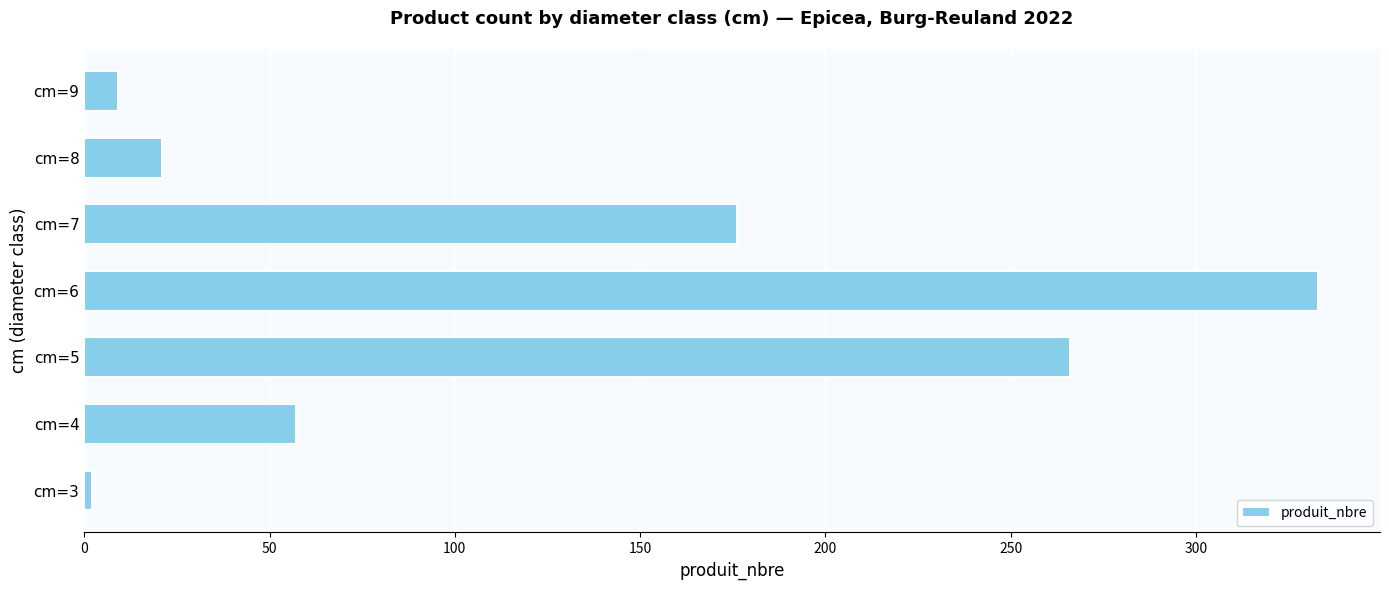

Reading bottom to top, extract all data points from this chart.

cm=3=2	cm=4=57	cm=5=266	cm=6=333	cm=7=176	cm=8=21	cm=9=9